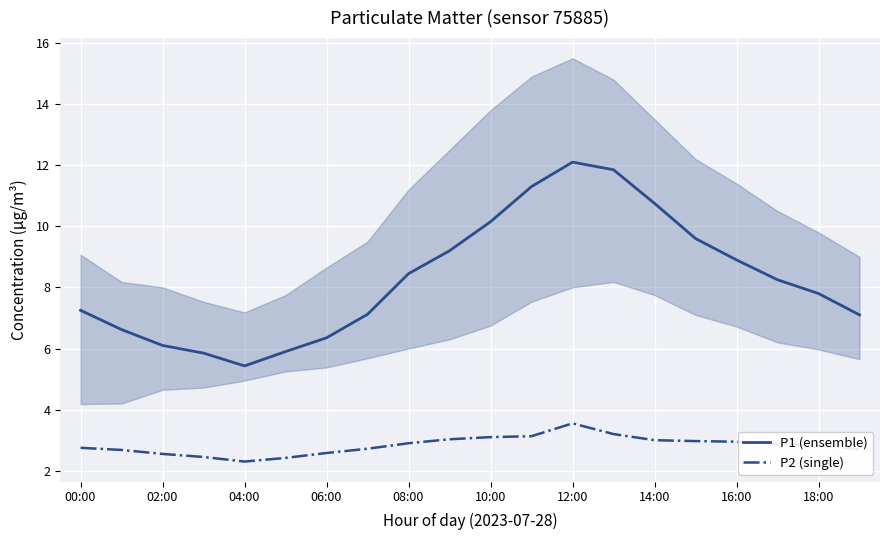

What is the minimum value for P1 (ensemble)?

5.4